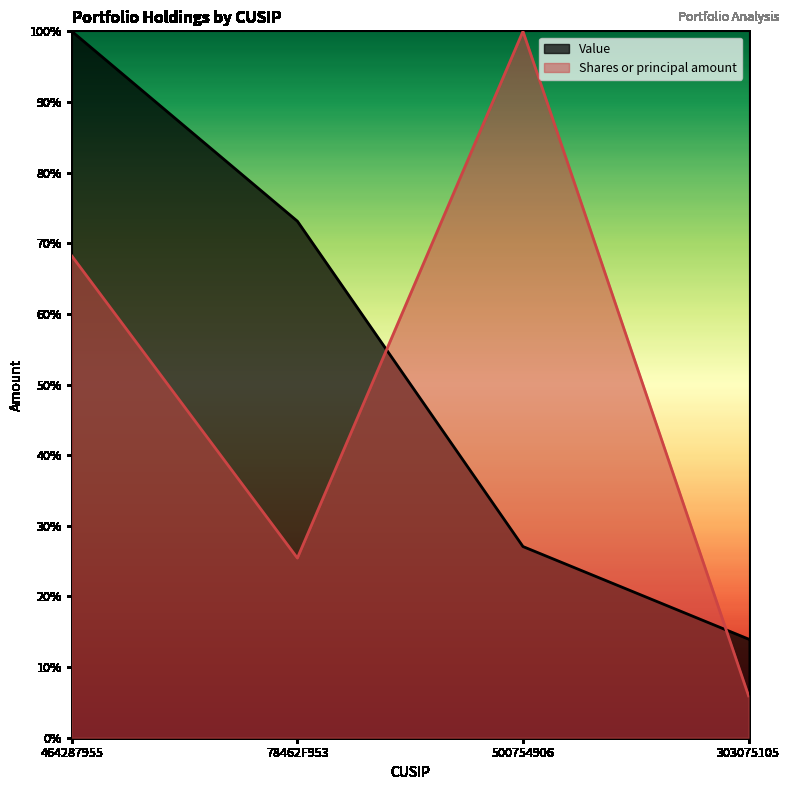

Where do Shares or principal amount and Value first cross each other?

78462F953 and 500754906